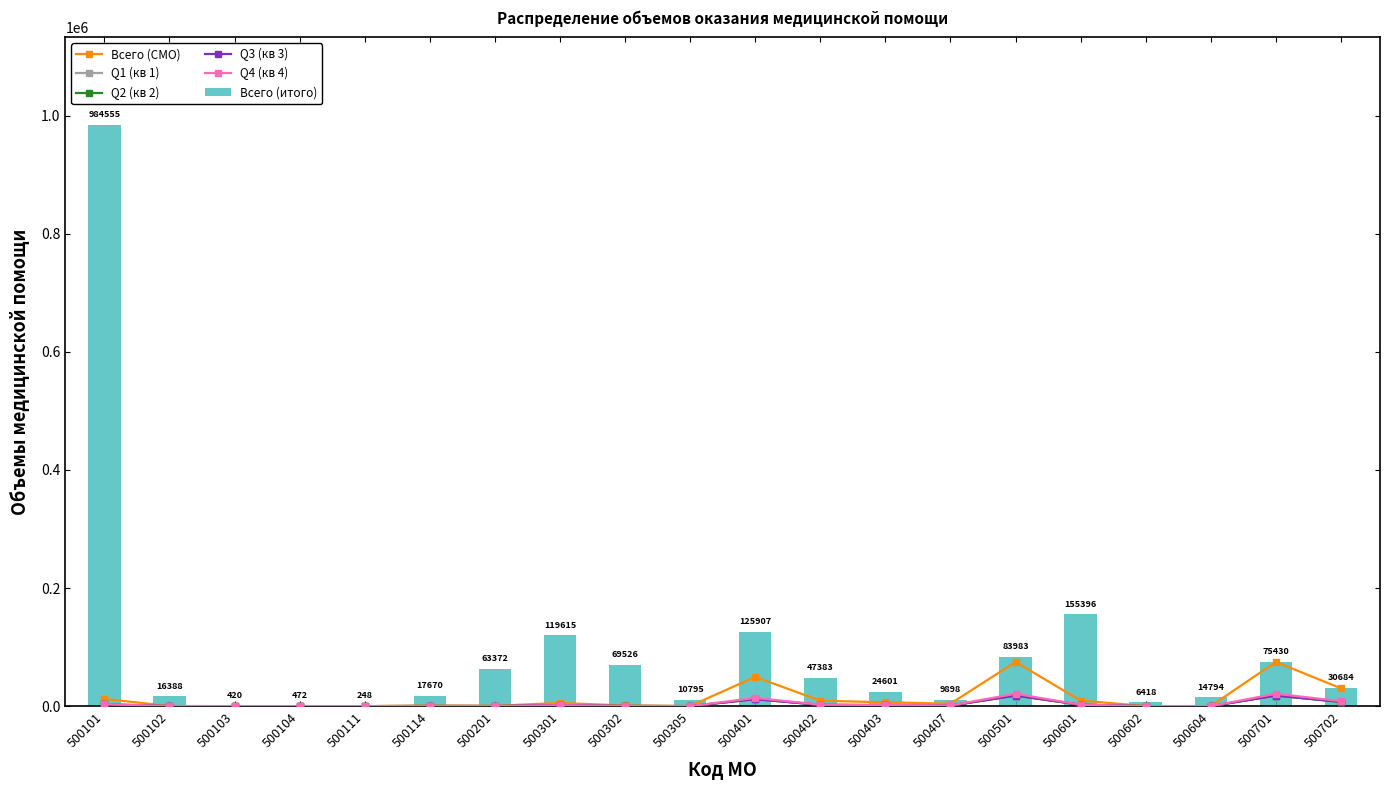

What is the approximate value of Q1 (кв 1) at 500302?

264